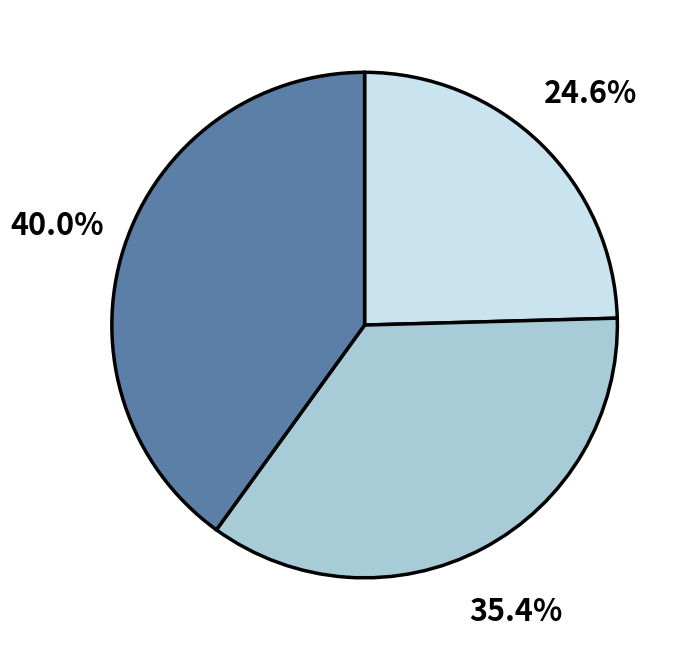

Does any single category account for the majority?

No